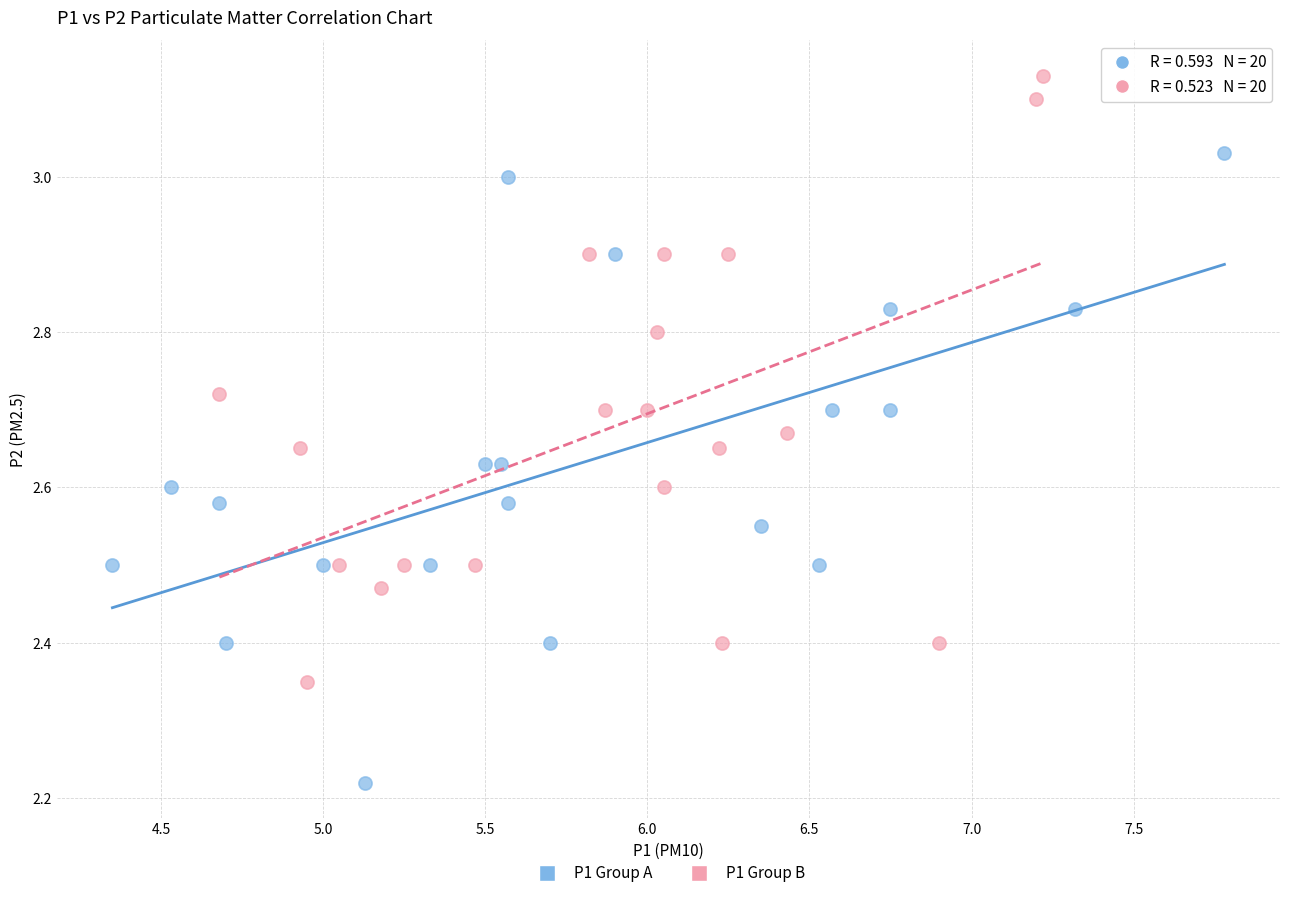

Which series has the widest spread of Y values?

P1 Group A